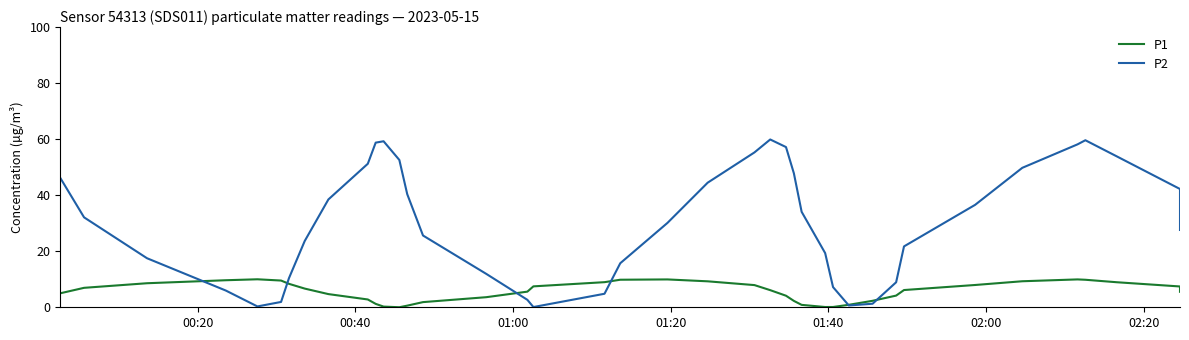

Count the number of categories in the chart.

40